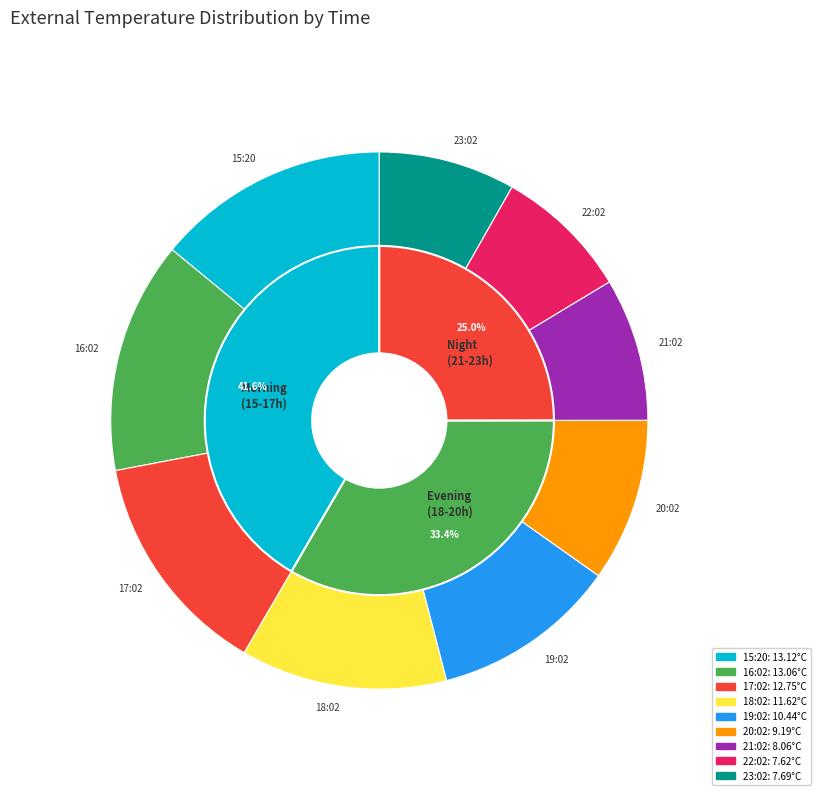

What is the largest slice in the pie chart?

15:20